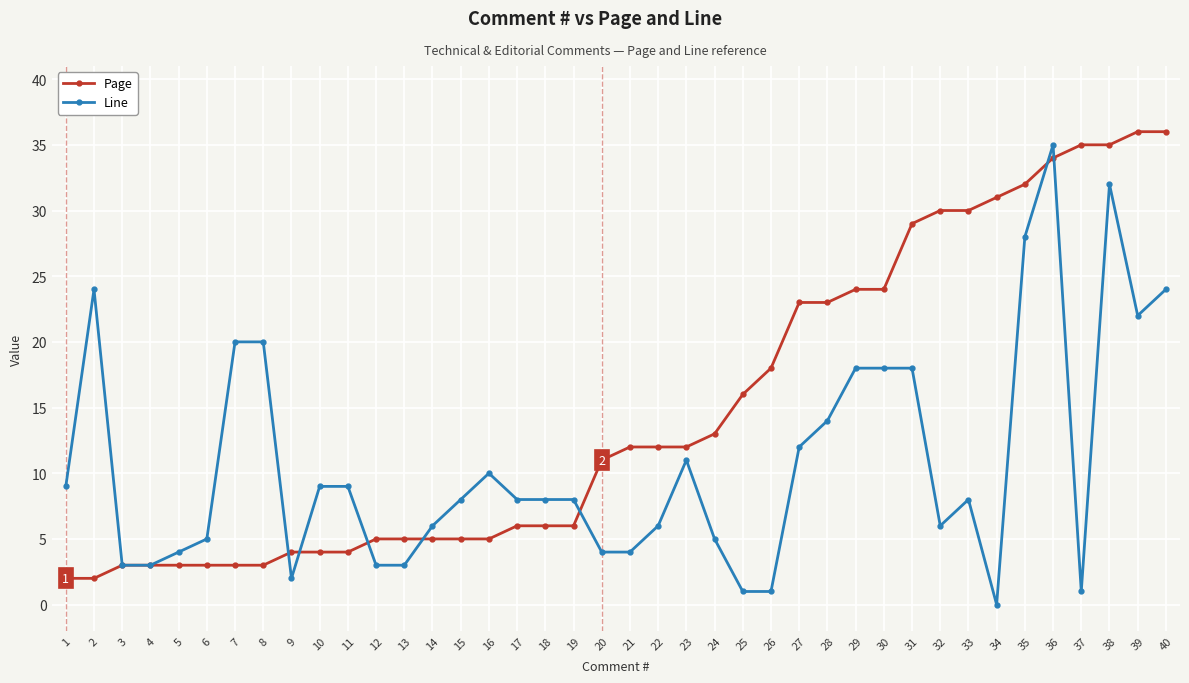

Is the value of Page at 24 greater than the value of Line at 26?

Yes